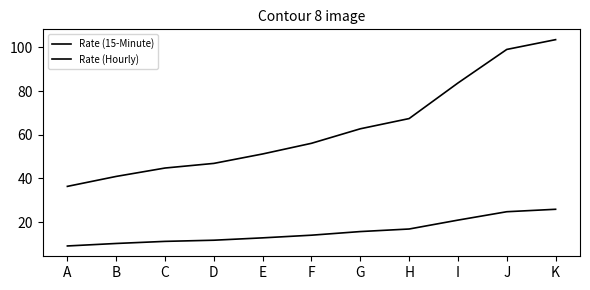

What is the average value of the Rate (Hourly) series?

63.0